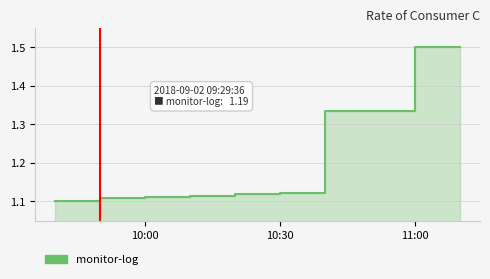

Reading left to right, extract all data points from this chart.

1.1	1.1	1.1	1.1	1.1	1.1	1.3	1.3	1.5	1.5